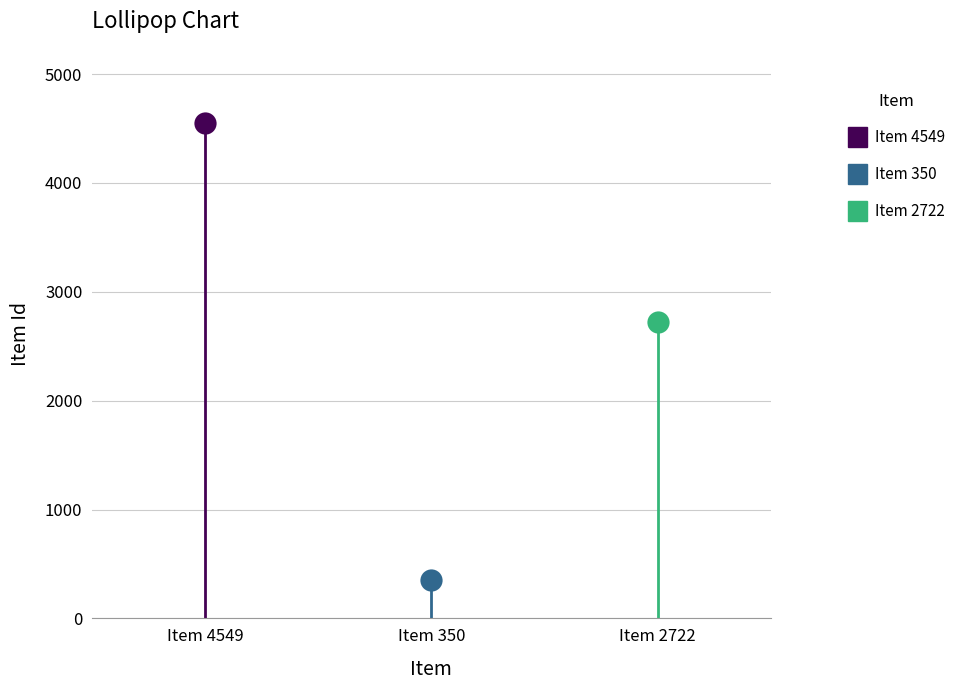

Which series has the largest total across all categories?

Item 4549